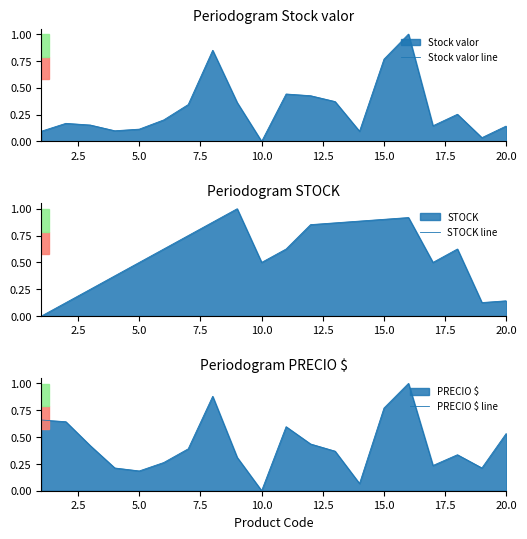

How many categories are shown in the chart?

20